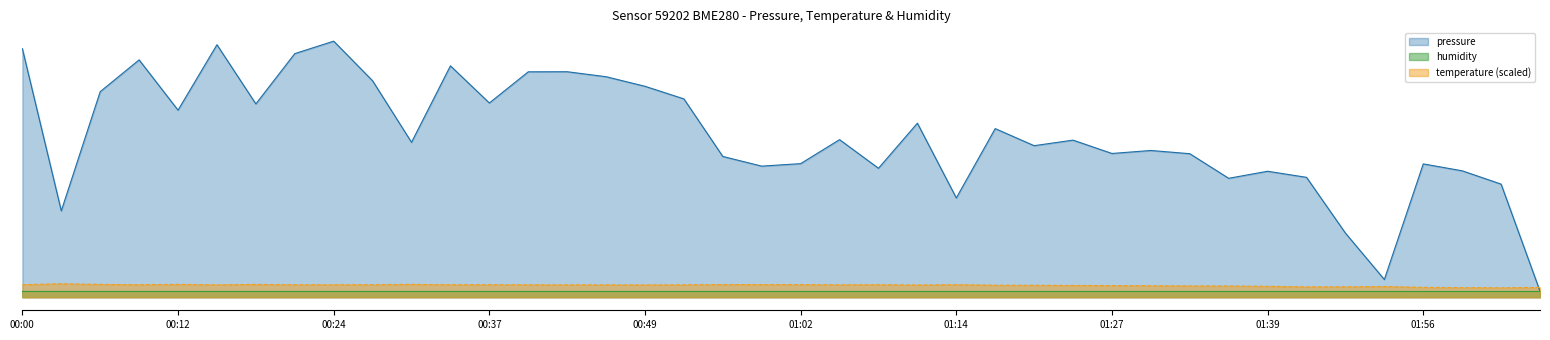

Which series has the largest range (max minus min)?

pressure